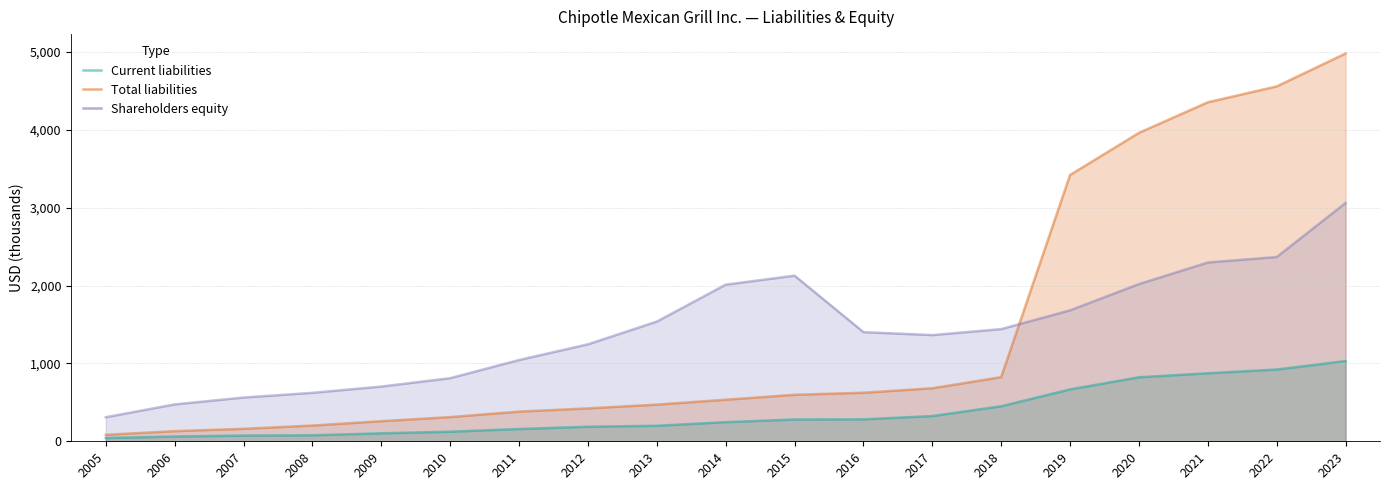

Does the chart display data point markers on the line(s)?

No